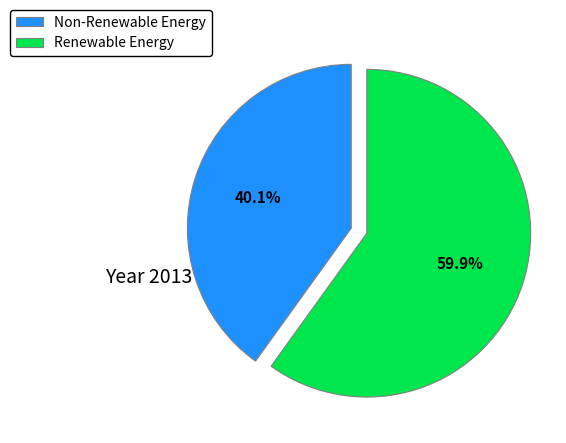

Which slice is the smallest?

Non-Renewable Energy